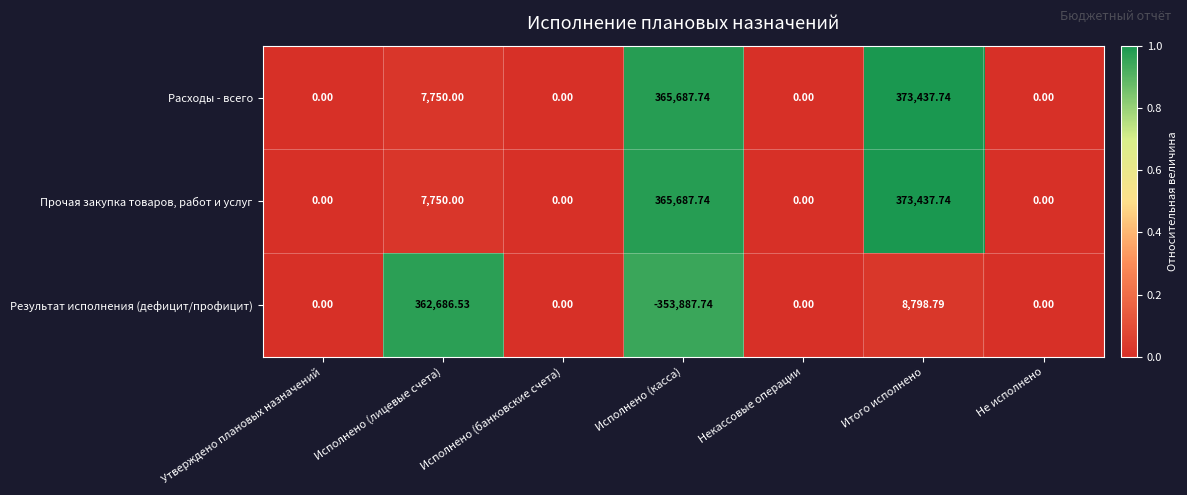

Is the value of Результат исполнения (дефицит/профицит) at Исполнено (лицевые счета) greater than the value of Прочая закупка товаров, работ и услуг at Некассовые операции?

Yes